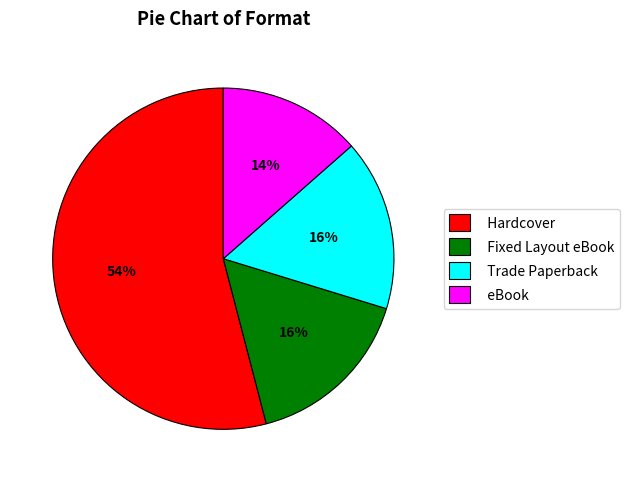

Which category has the biggest portion of the pie?

Hardcover